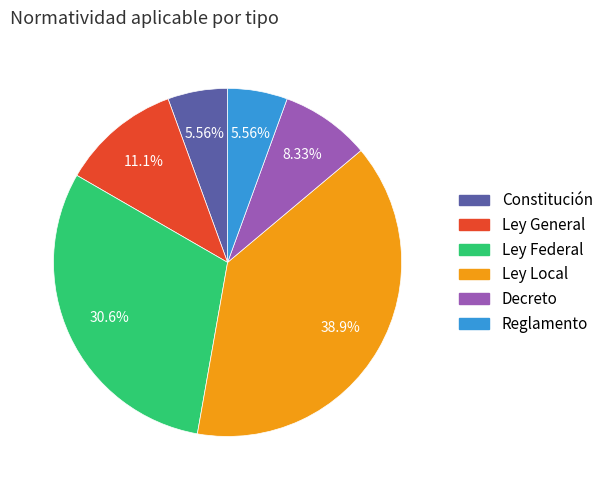

Do Constitución and Ley Federal together represent more than half of the pie?

No